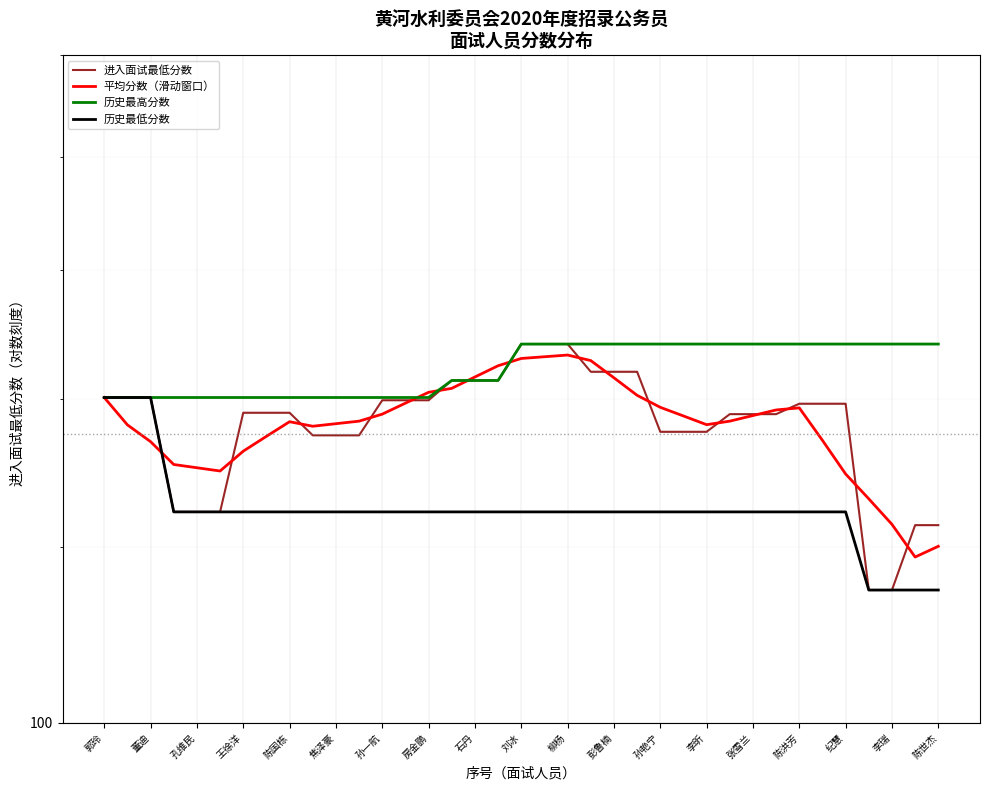

The value of 历史最低分数 at 焦泽豪 is 124.5. True or false?

True